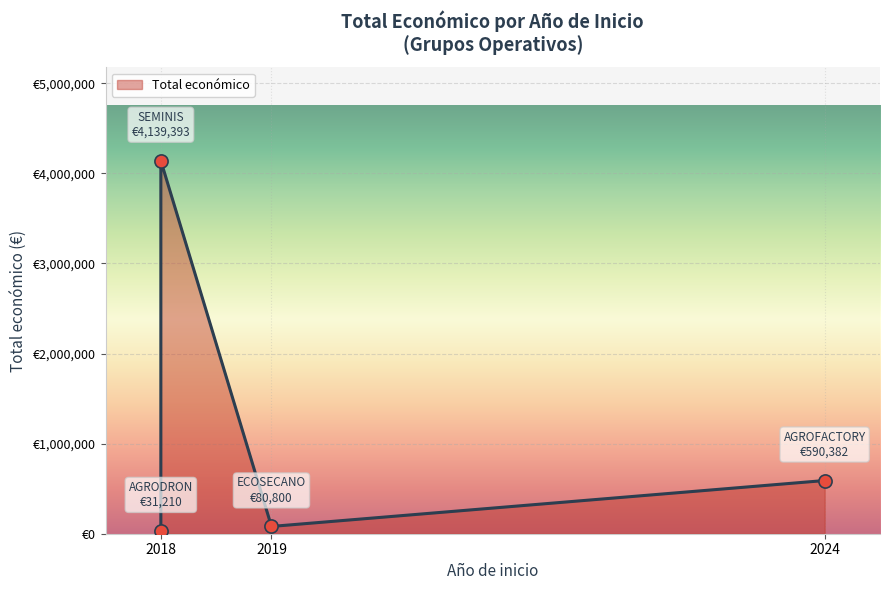

Approximately how many times larger is the value at 2018 compared to 2019?

0.4